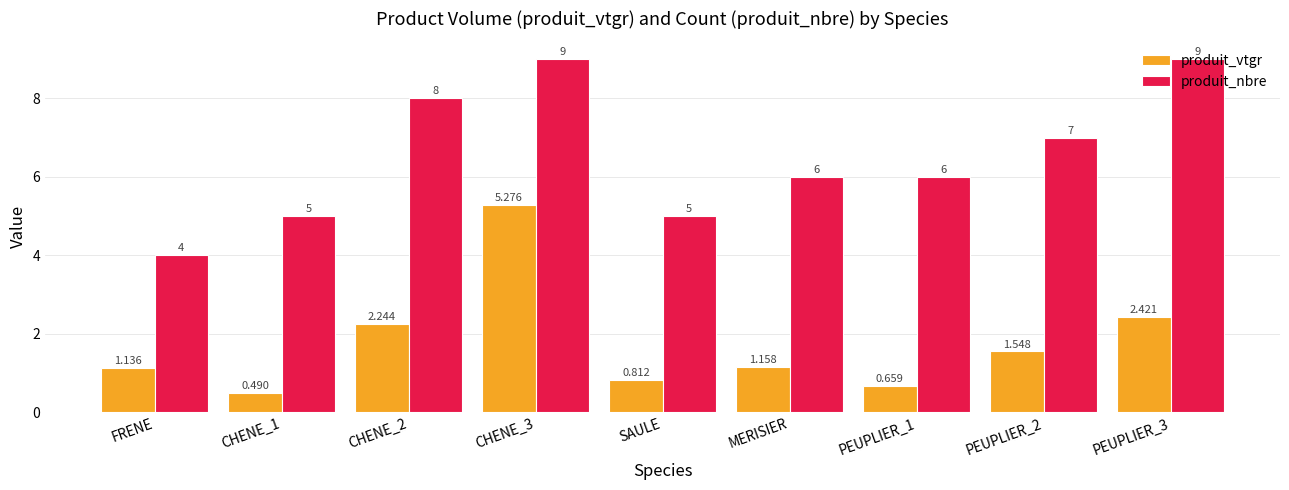

At SAULE, list the series in order from largest to smallest.

produit_nbre, produit_vtgr